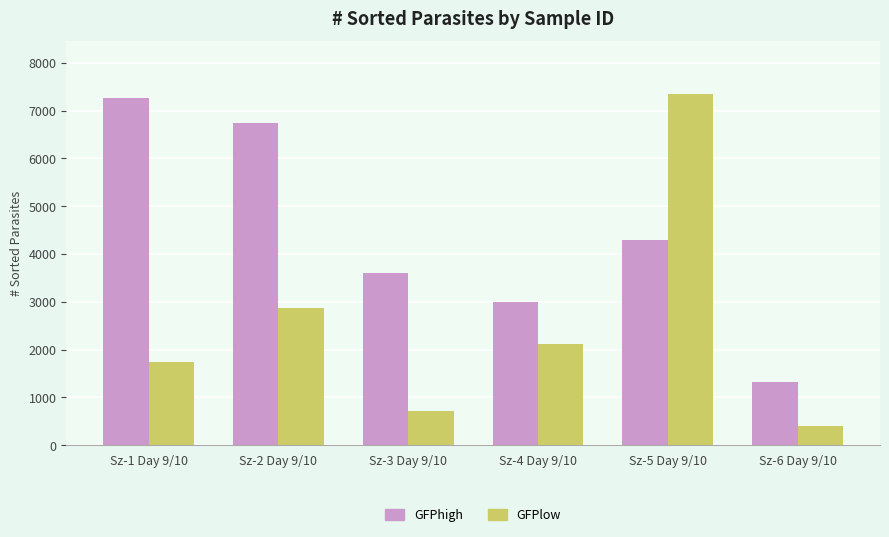

What is the sum of all GFPlow values?

15210